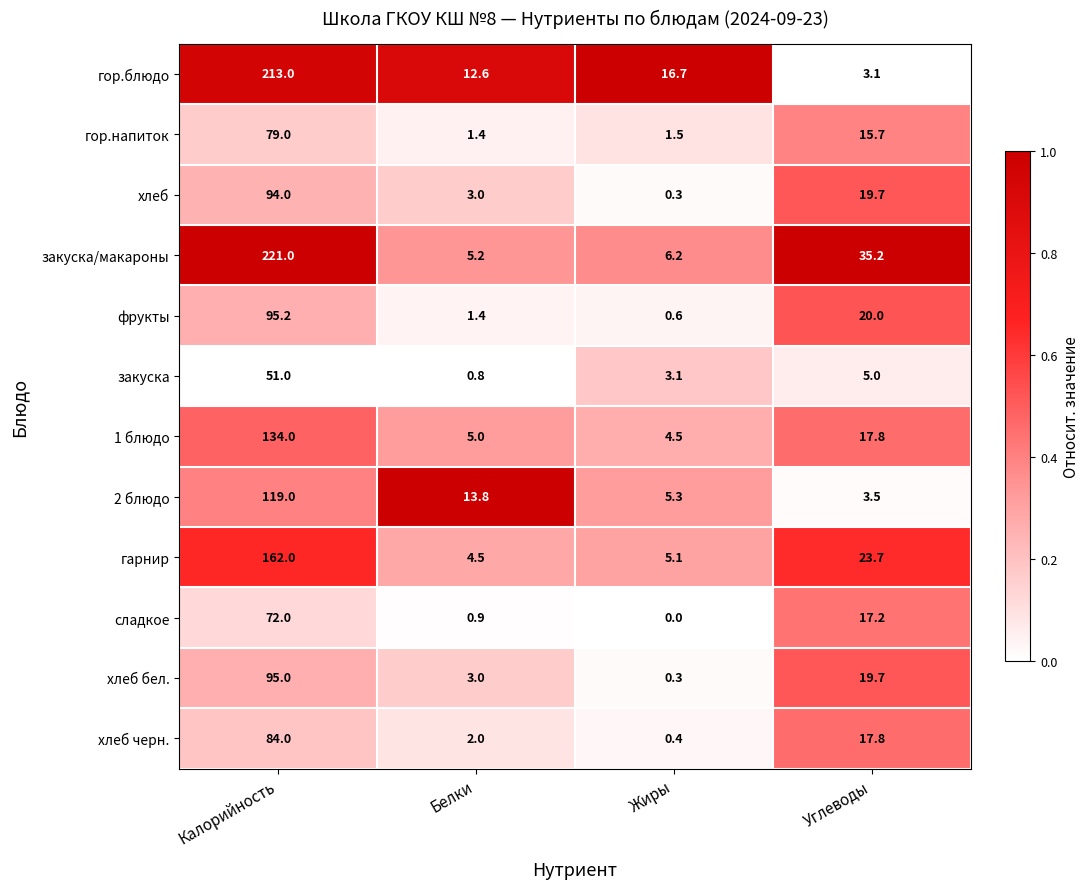

List the series in order of their peak value, highest first.

закуска/макароны, гор.блюдо, гарнир, 1 блюдо, 2 блюдо, фрукты, хлеб бел., хлеб, хлеб черн., гор.напиток, сладкое, закуска